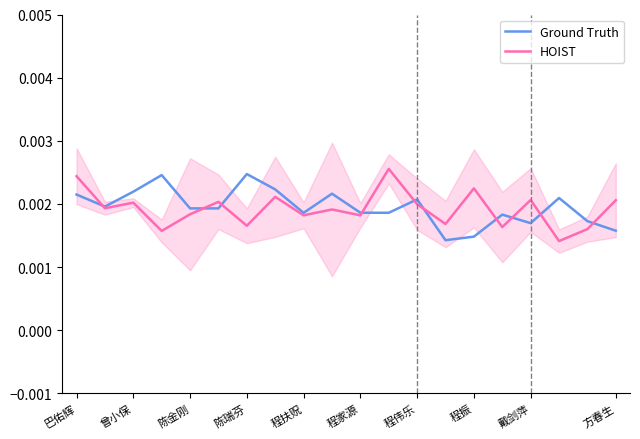

Is it true that Ground Truth equals 0.0 at 巴佑辉?

True